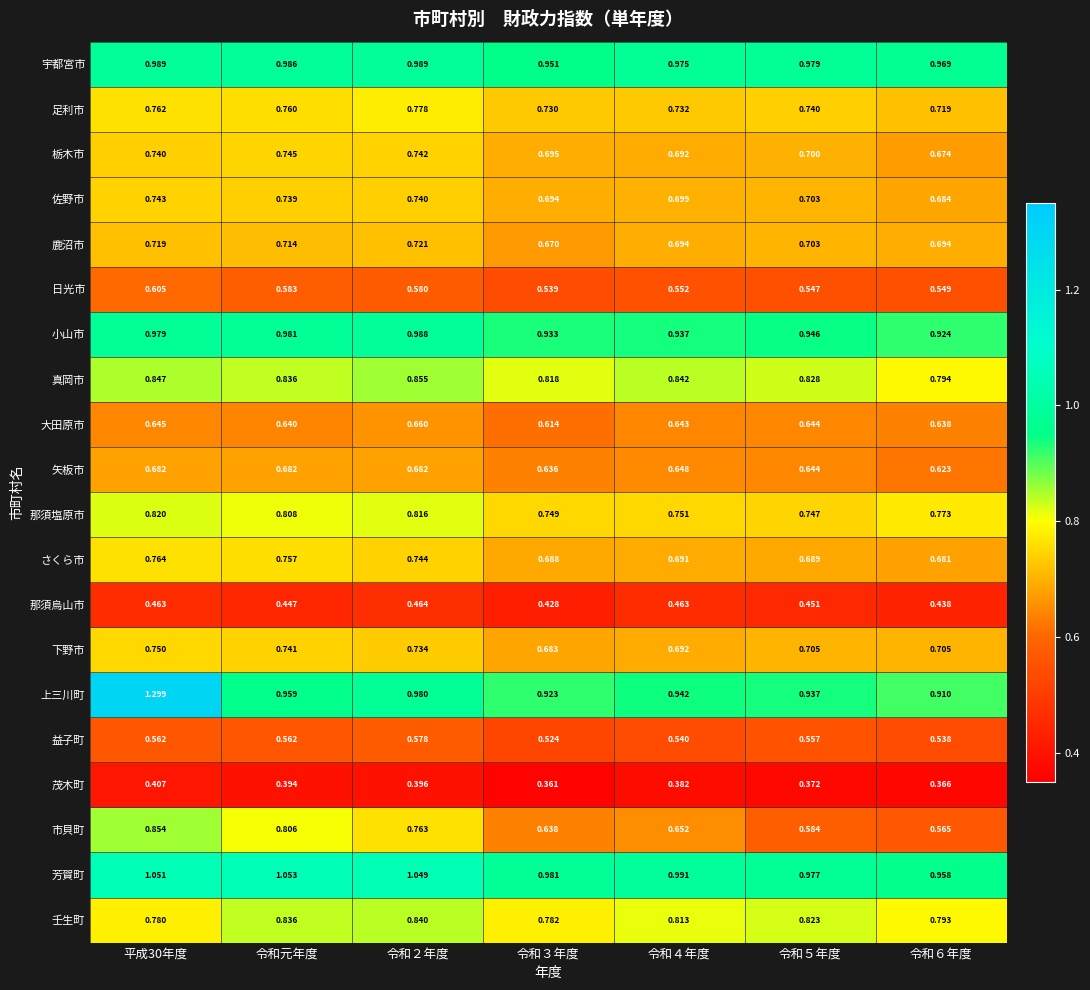

List the series in order of their peak value, highest first.

上三川町, 芳賀町, 宇都宮市, 小山市, 真岡市, 市貝町, 壬生町, 那須塩原市, 足利市, さくら市, 下野市, 栃木市, 佐野市, 鹿沼市, 矢板市, 大田原市, 日光市, 益子町, 那須烏山市, 茂木町